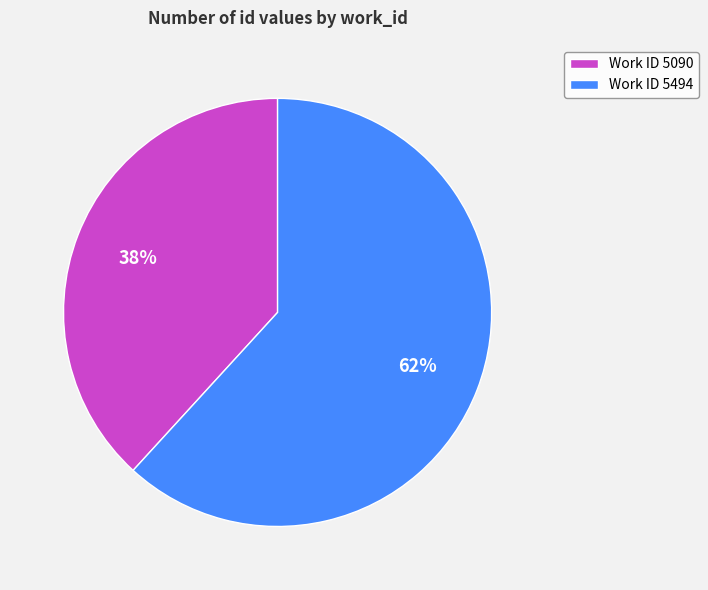

Count the number of slices in the pie.

2